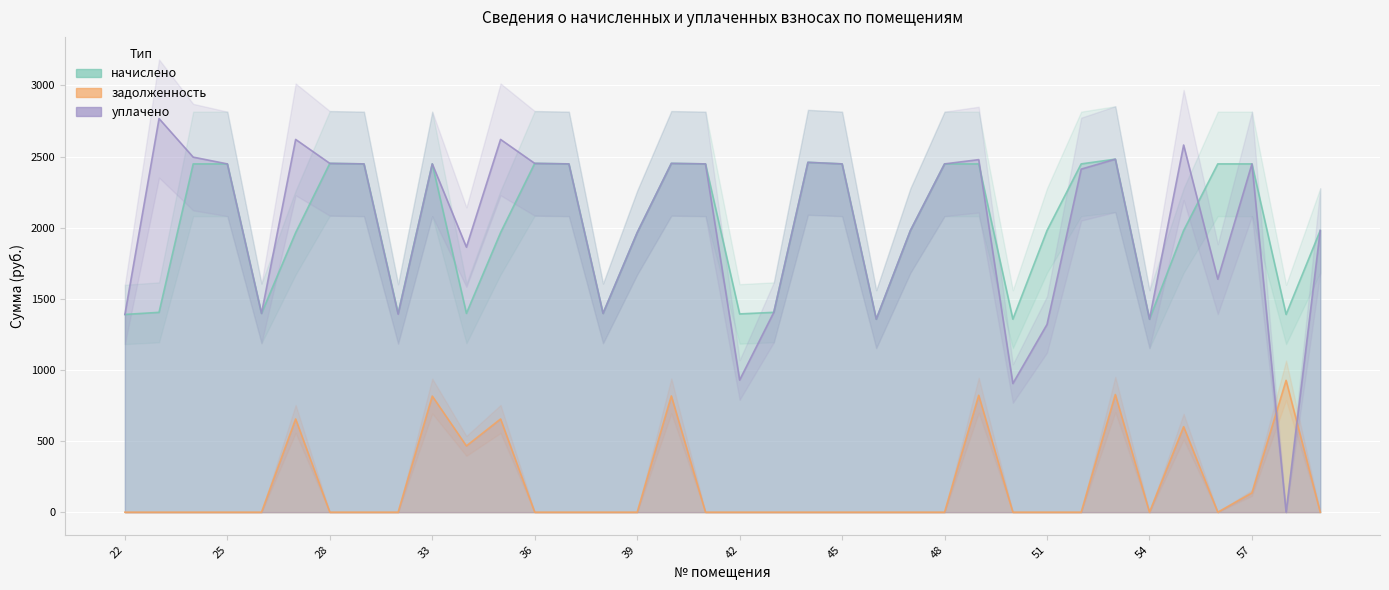

What is the total value across all series at 33?

5712.4